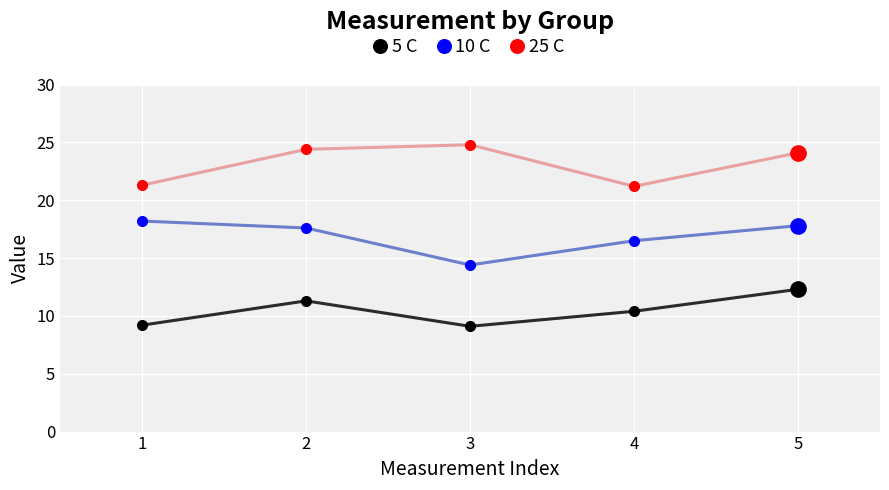

Where is the first local maximum for 5 C?

2